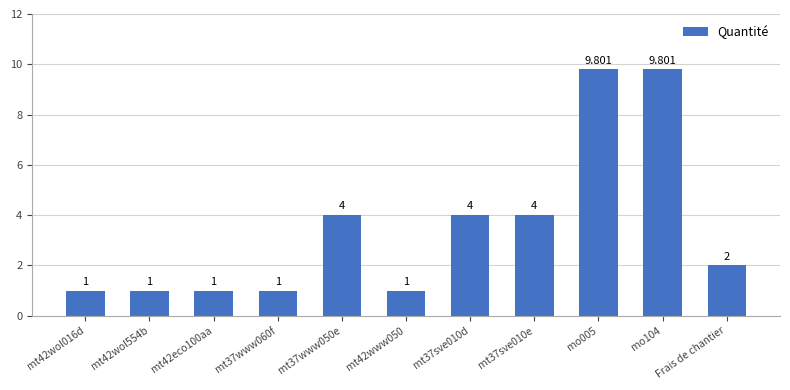

What is the greatest value displayed?

9.8